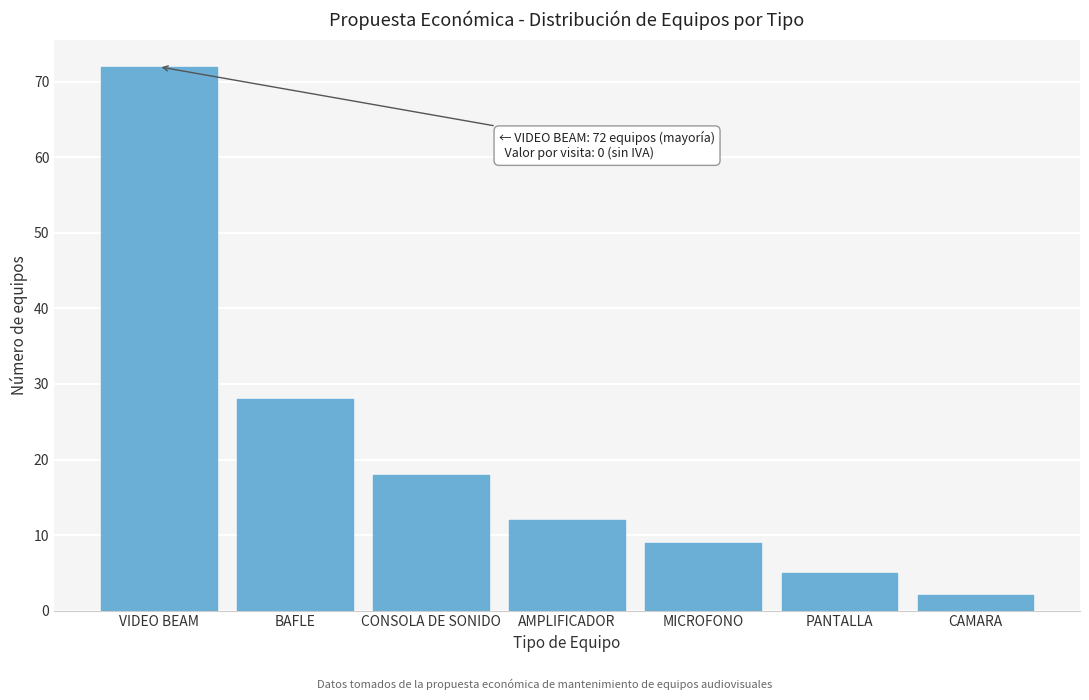

Reading right to left, transcribe all the data shown in this chart.

2	5	9	12	18	28	72